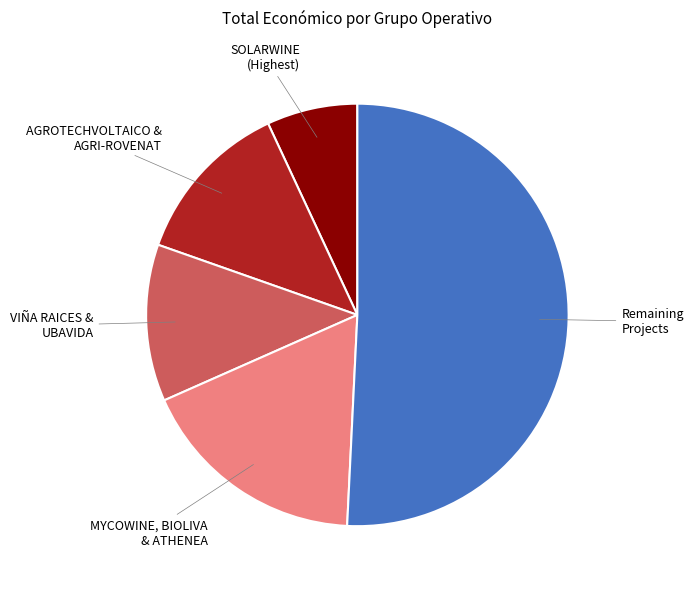

Is there a majority slice in this chart?

Yes